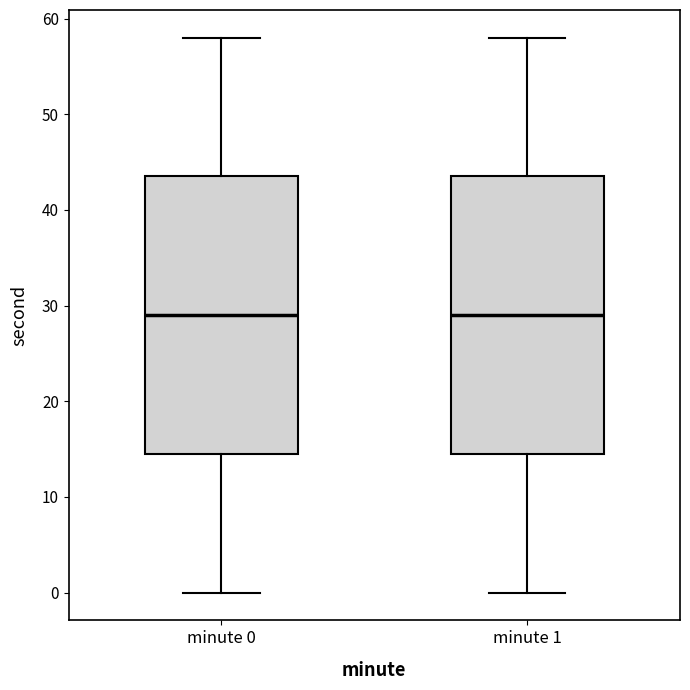

Reading left to right, transcribe this box plot: for each box, give where its median line is, the range the box spans, and where its two whiskers end, as read against the y-axis. The values are not printed on the chart, so give them approximately, as read against the axis.

minute 0: median 29, box 15 to 44, whiskers 0 to 58
minute 1: median 29, box 15 to 44, whiskers 0 to 58